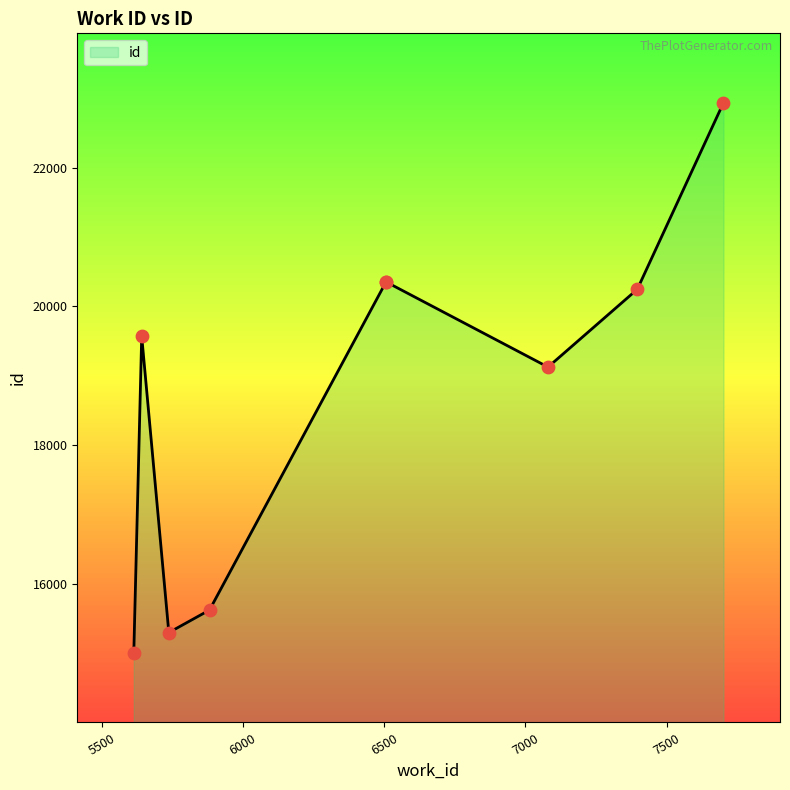

What is the change in value from 5642 to 7396?

+677